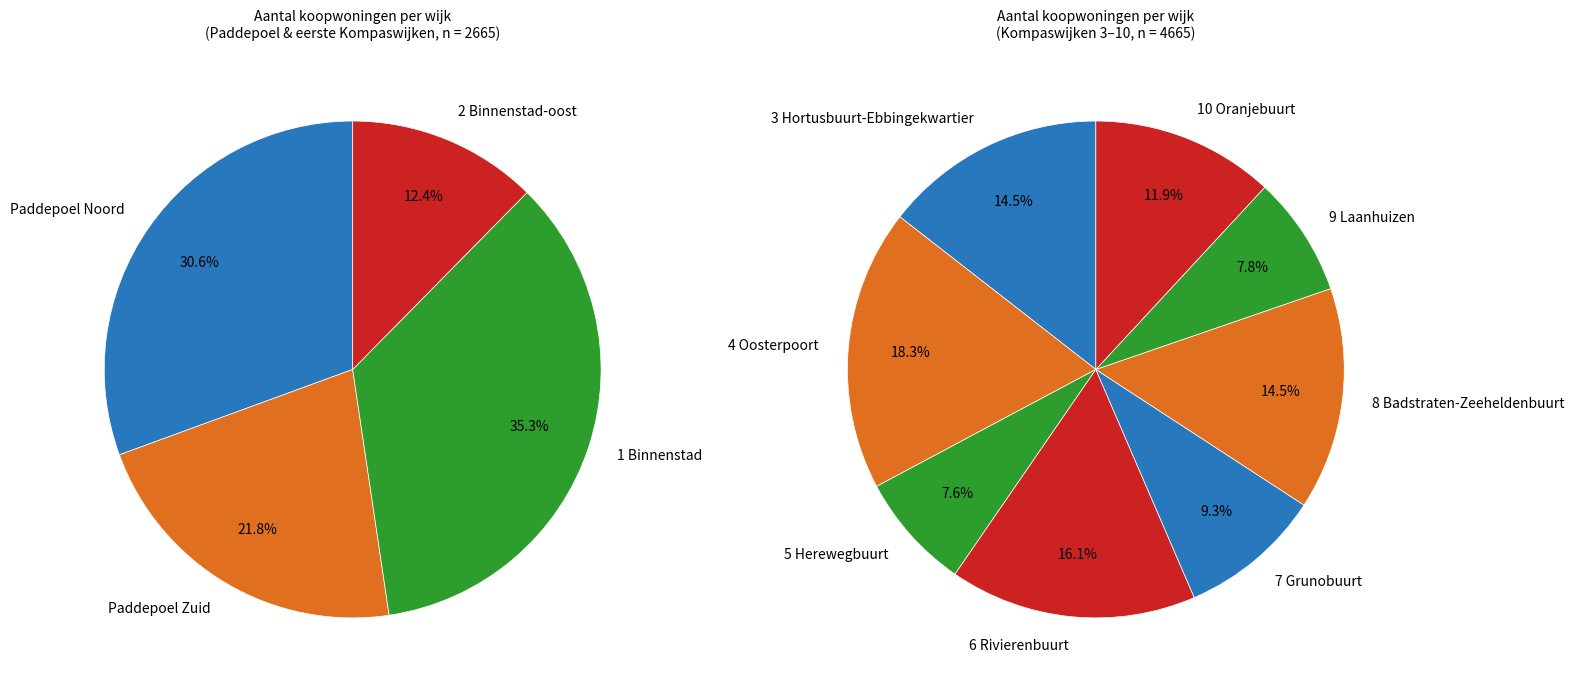

Do 3 Hortusbuurt-Ebbingekwartier and 7 Grunobuurt together represent more than half of the pie?

No